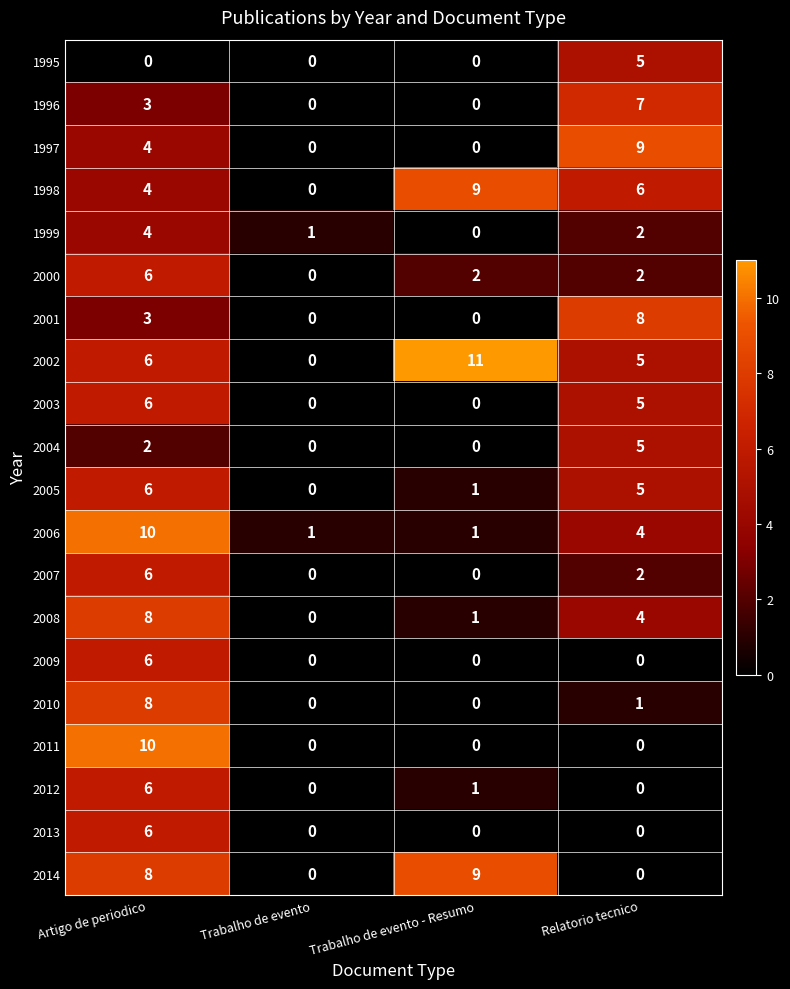

The 2010 series shows 0 at Relatorio tecnico. True or false?

False